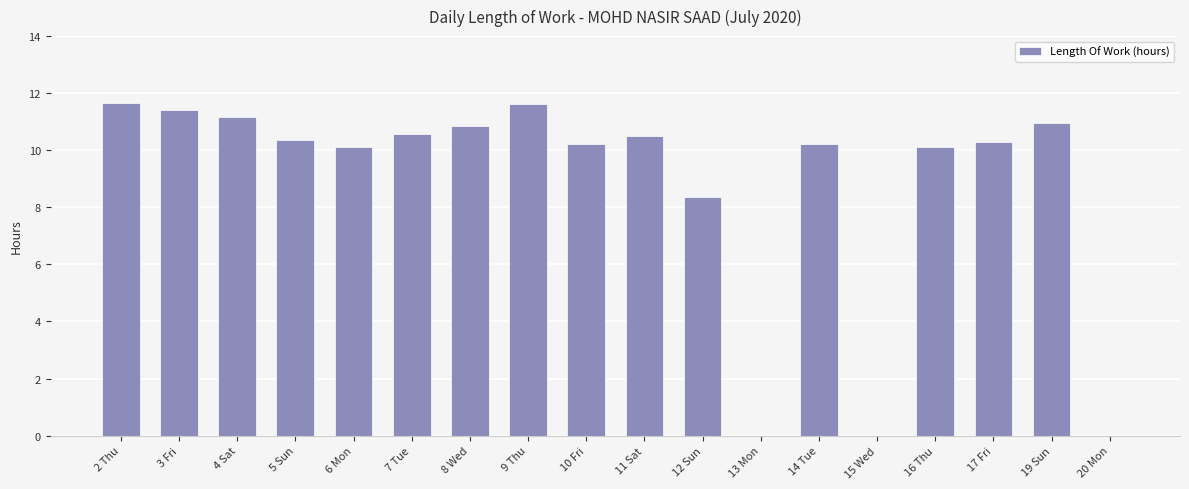

The chart shows a value of 0.0 at 15 Wed. True or false?

True